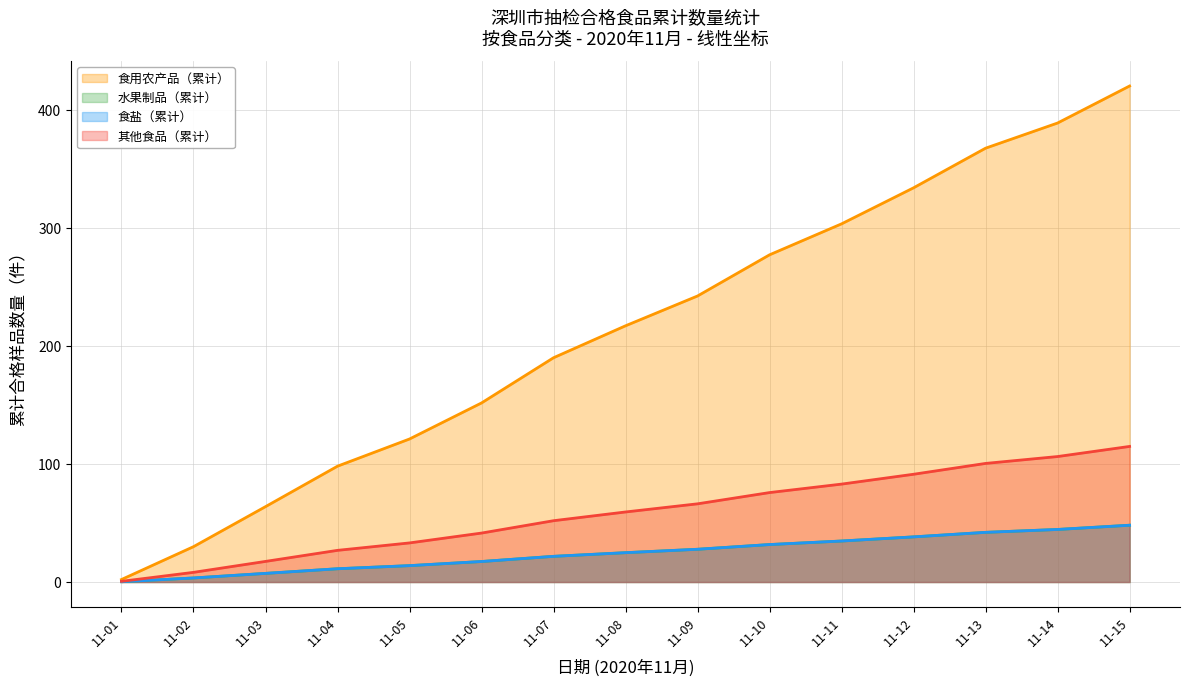

What is the difference between the maximum and second lowest values in the 食盐 series?

44.7